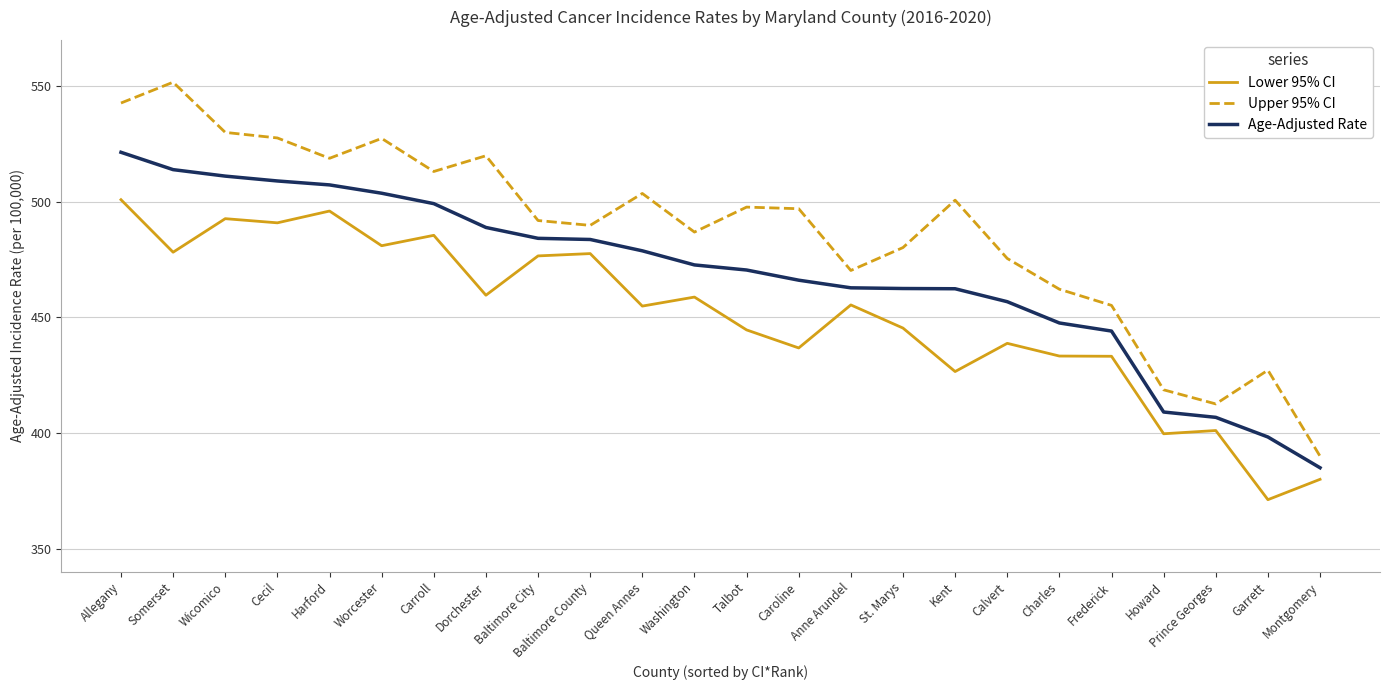

At which category does the chart reach its minimum across all series?

Garrett